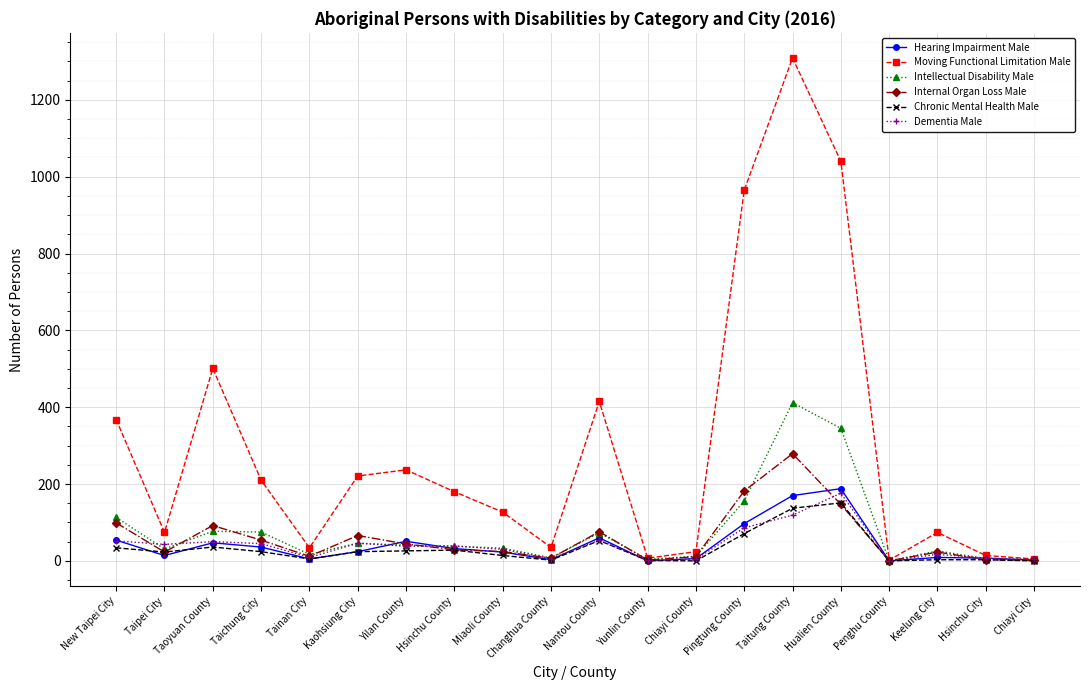

What is the sum of all Internal Organ Loss Male values?

1174